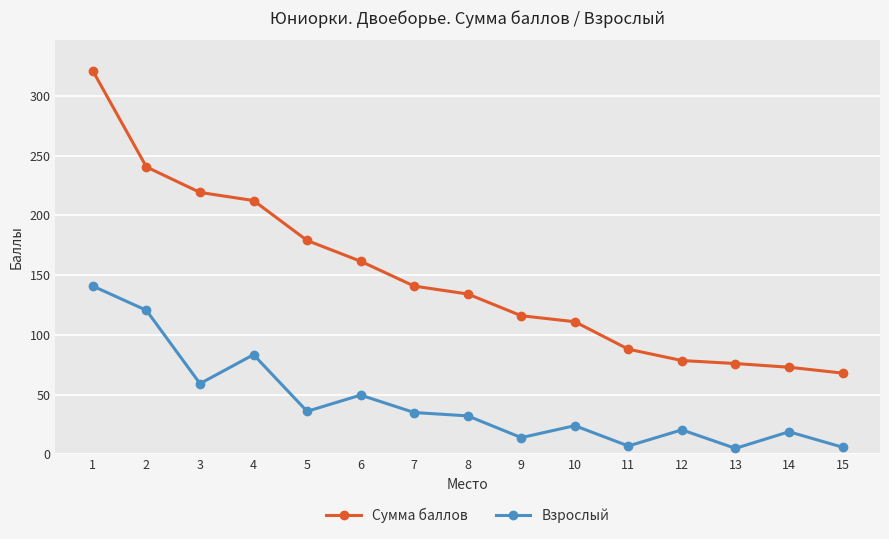

Where is the first local minimum for Взрослый?

3